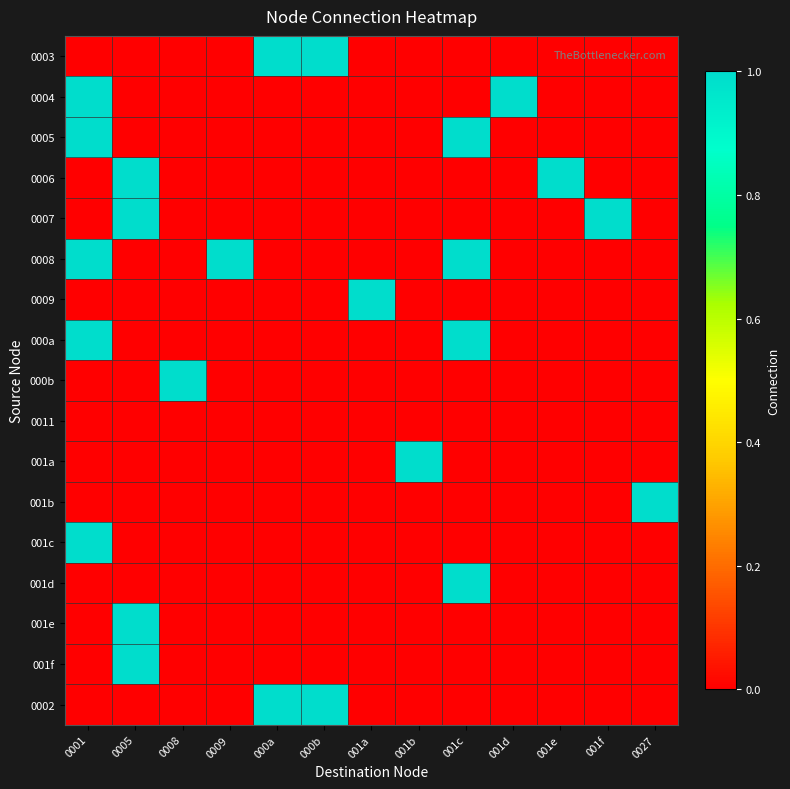

Rank the series at 001a from lowest to highest value.

0003, 0004, 0005, 0006, 0007, 0008, 000a, 000b, 0011, 001a, 001b, 001c, 001d, 001e, 001f, 0002, 0009